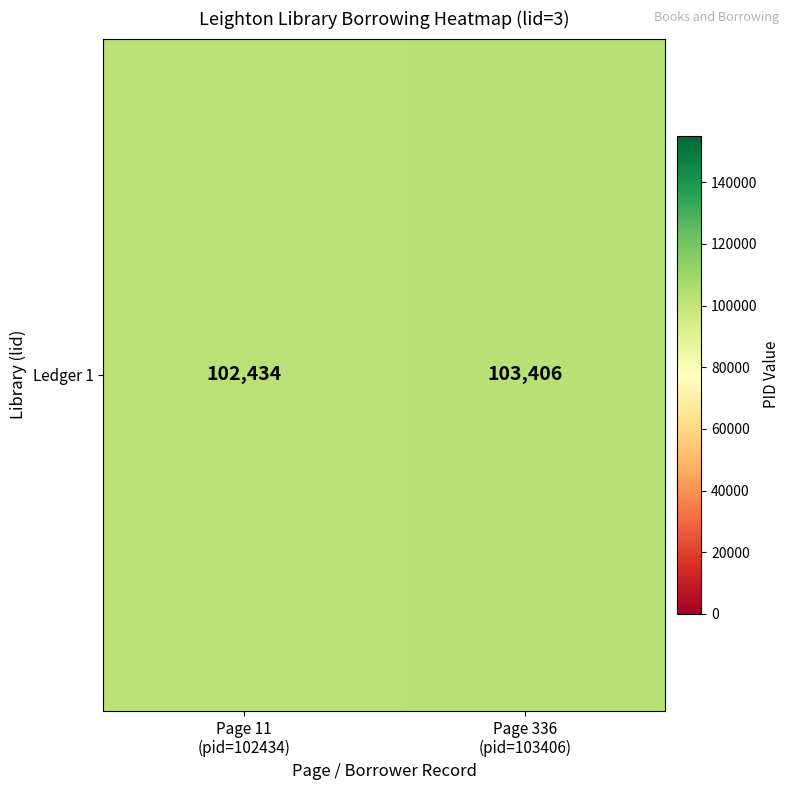

What is the difference between the maximum and minimum values?

972